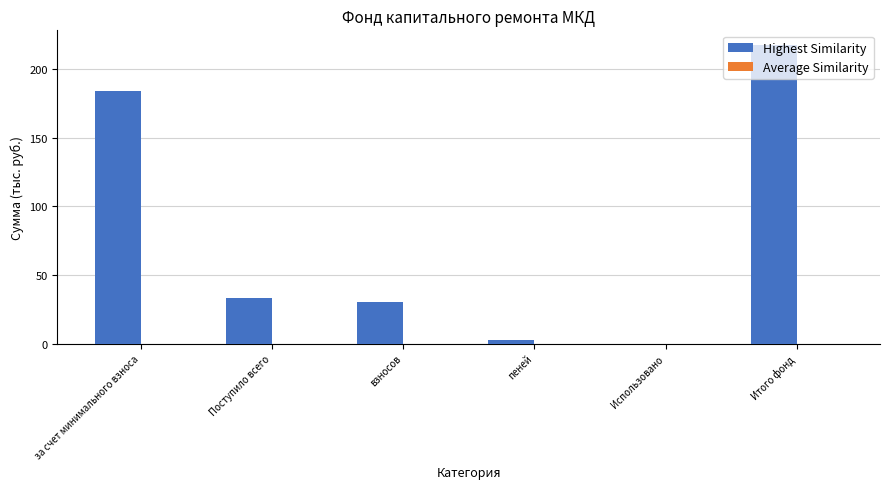

Between взносов and Поступило всего, which is larger?

Поступило всего